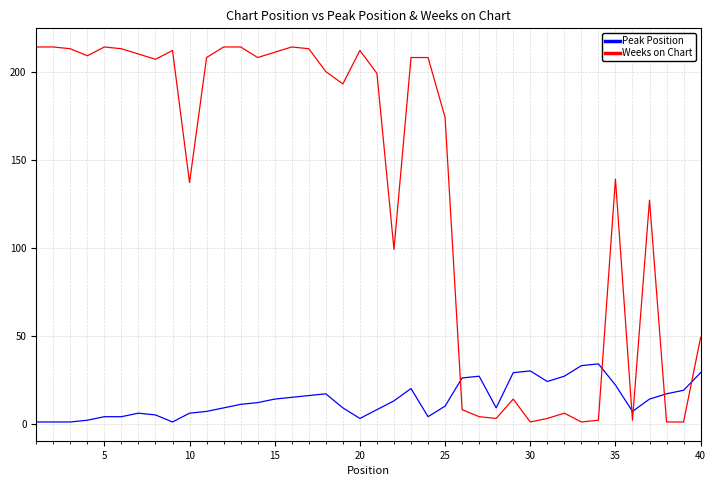

What is the highest value of the Peak Position series?

34